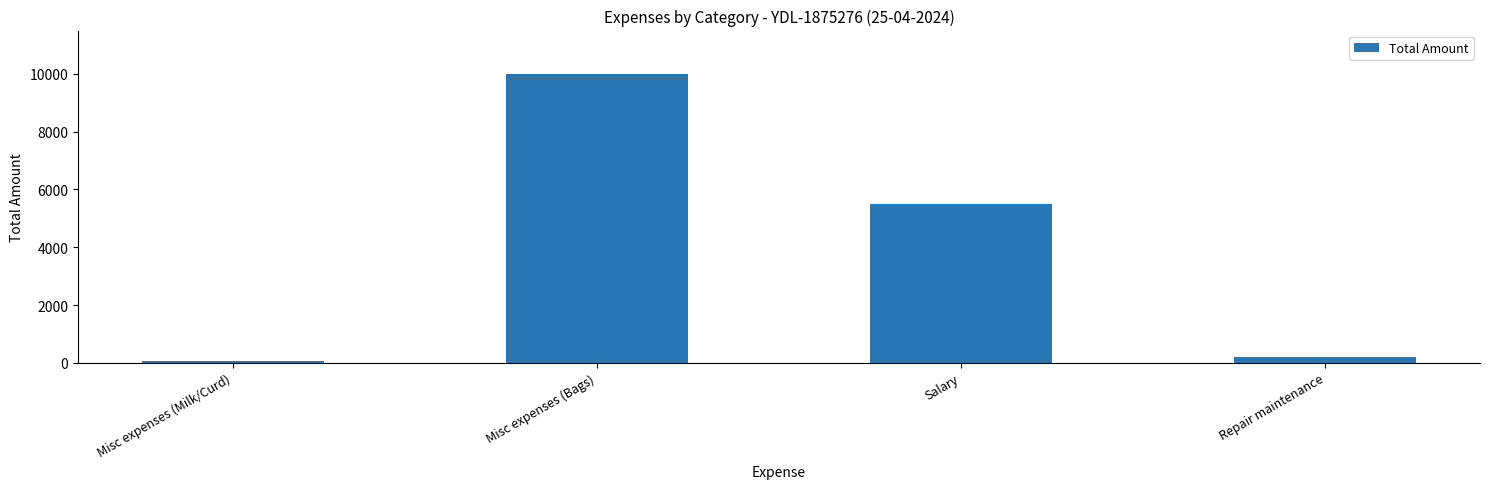

Rank the categories by value from highest to lowest.

Misc expenses (Bags), Salary, Repair maintenance, Misc expenses (Milk/Curd)